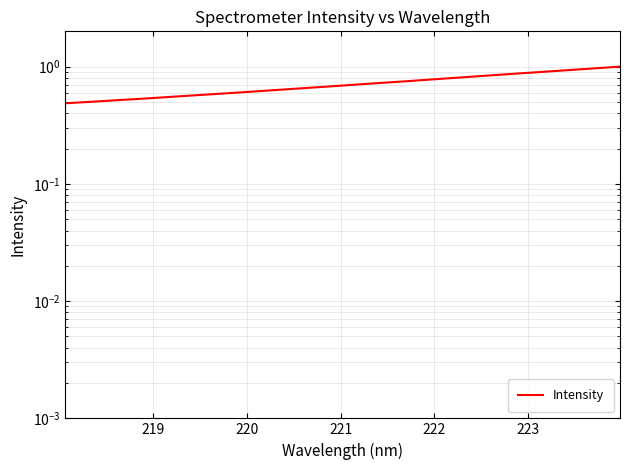

What is the smallest value displayed?

0.5